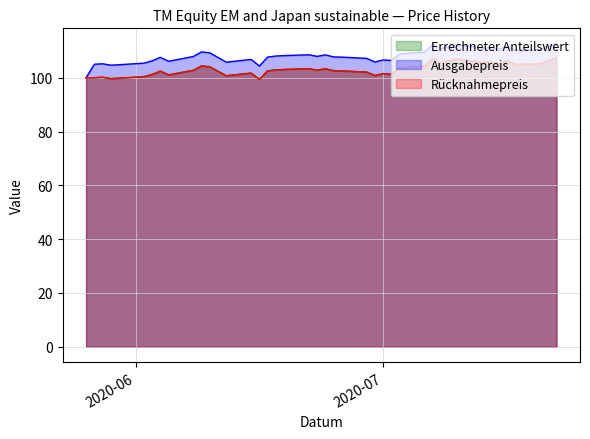

How many categories are shown in the chart?

40